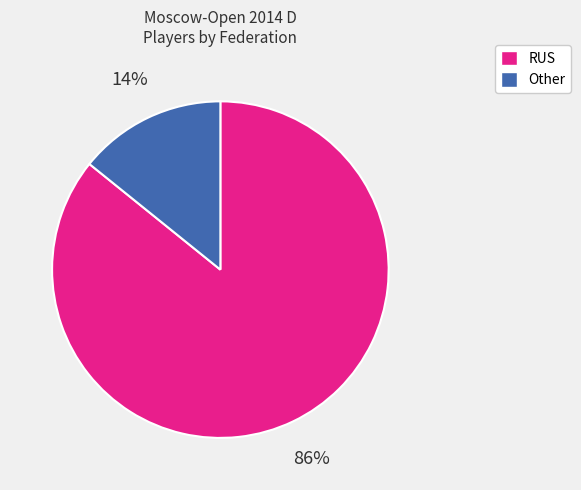

Is the sum of RUS and Other greater than half?

Yes